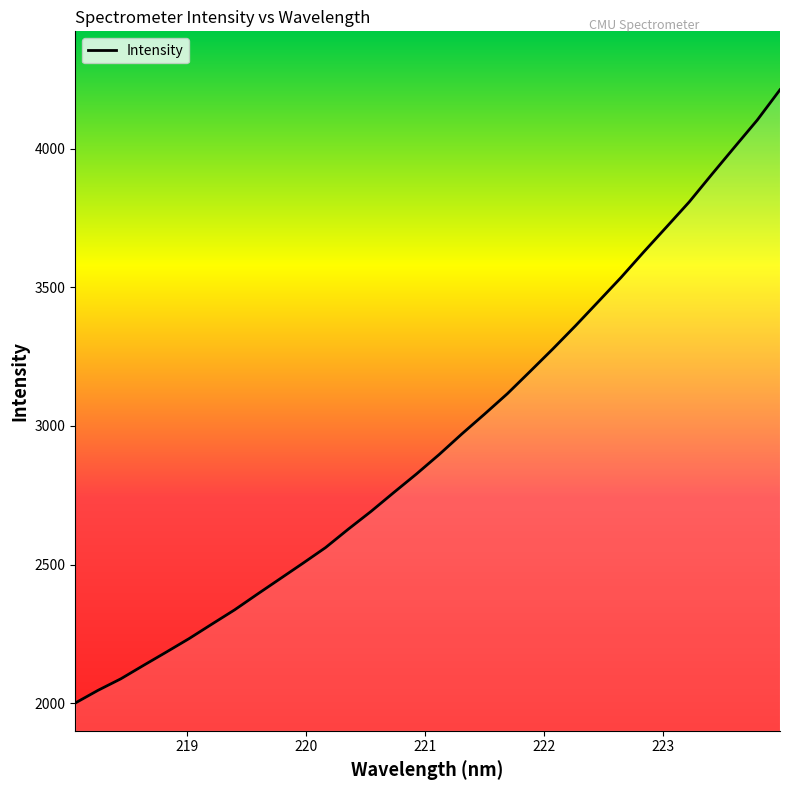

What is the maximum value shown in the chart?

4212.1